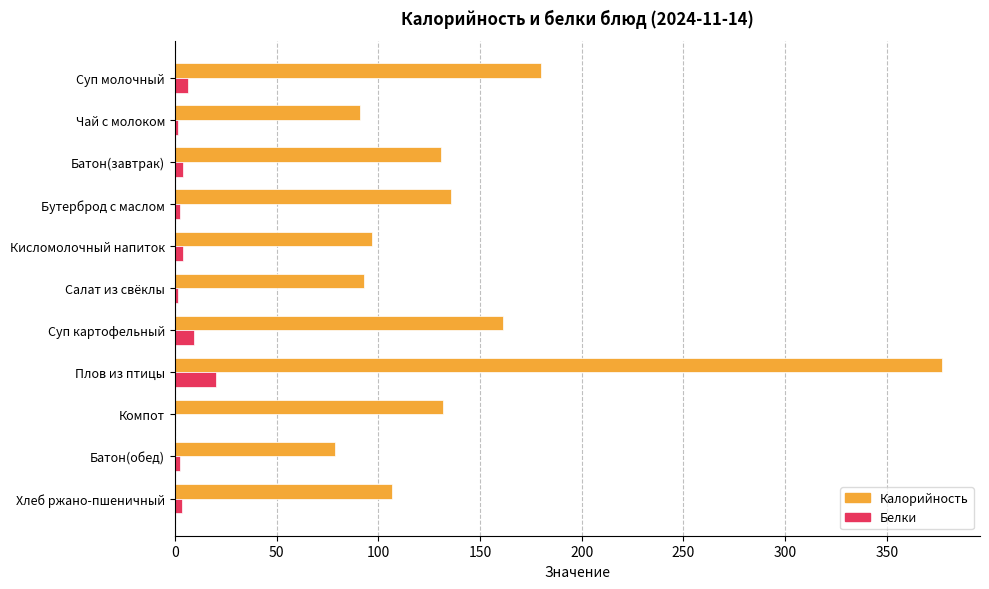

Between Суп картофельный and Хлеб ржано-пшеничный, which series saw the biggest shift?

Калорийность